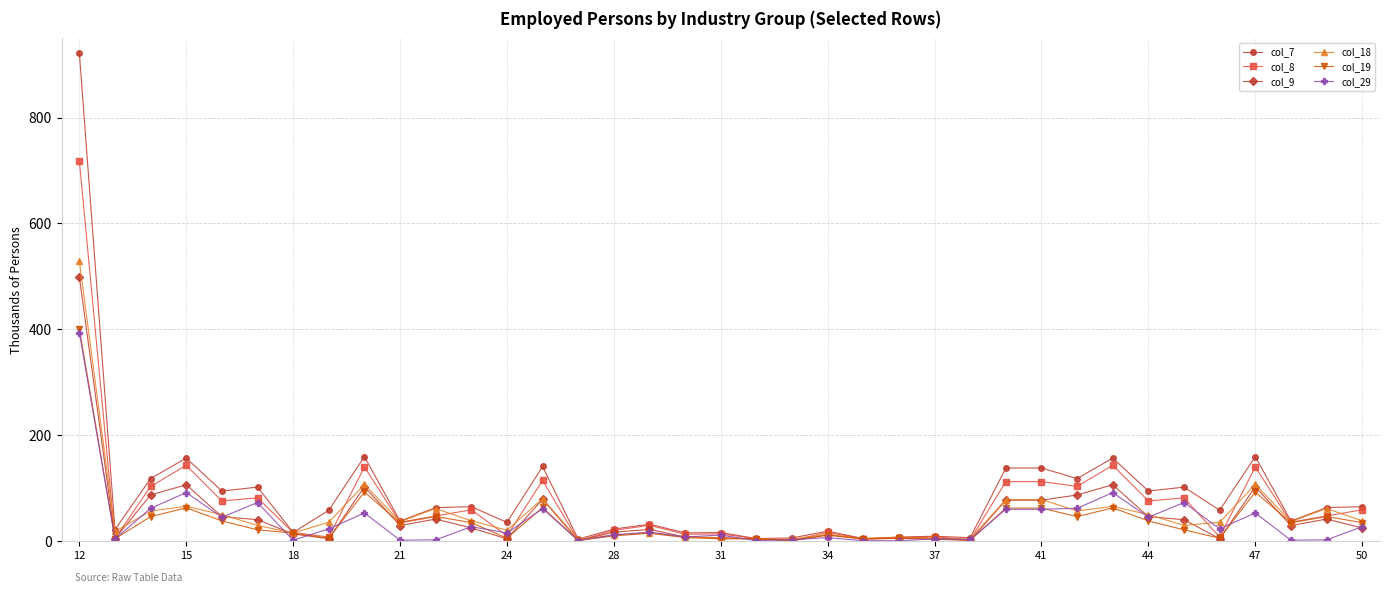

True or false: col_7 has more than 1 points higher than both neighbors.

True